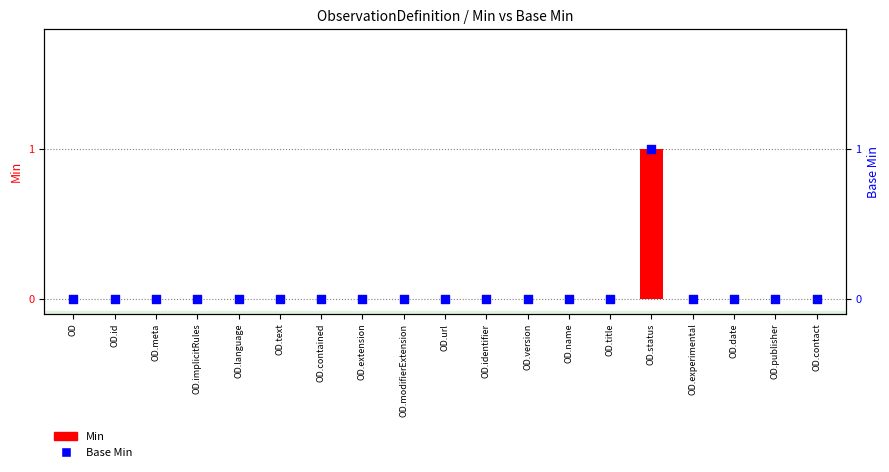

At how many categories does at least one series exceed 0?

1